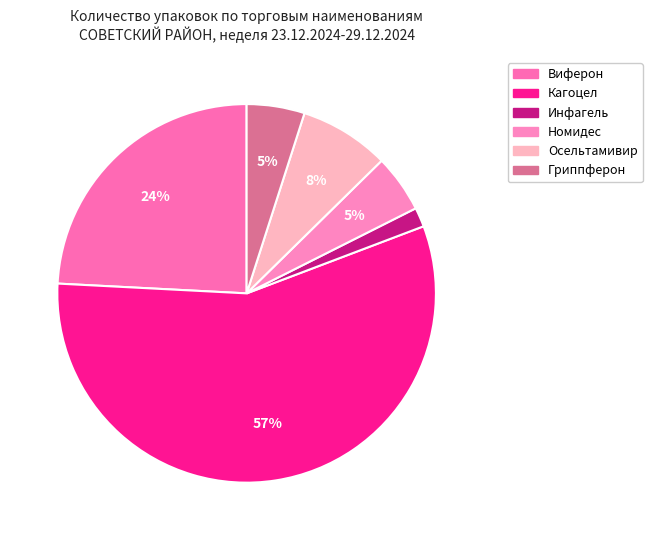

How many slices are in this pie chart?

6